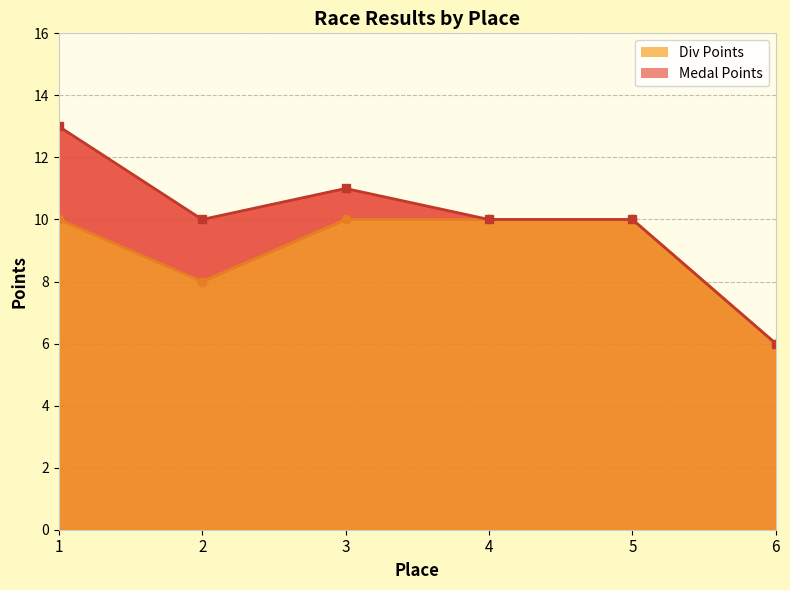

What is the smallest value displayed?

6